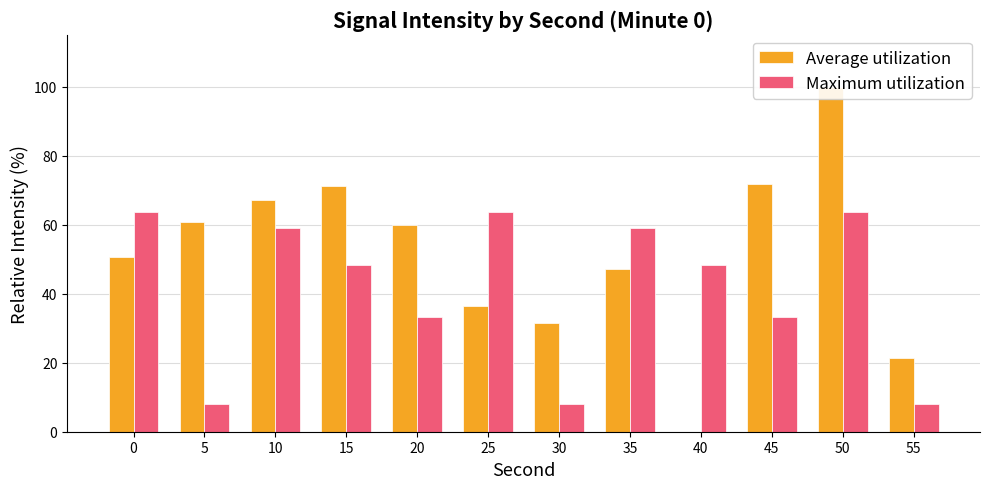

Which series has the largest range (max minus min)?

Average utilization